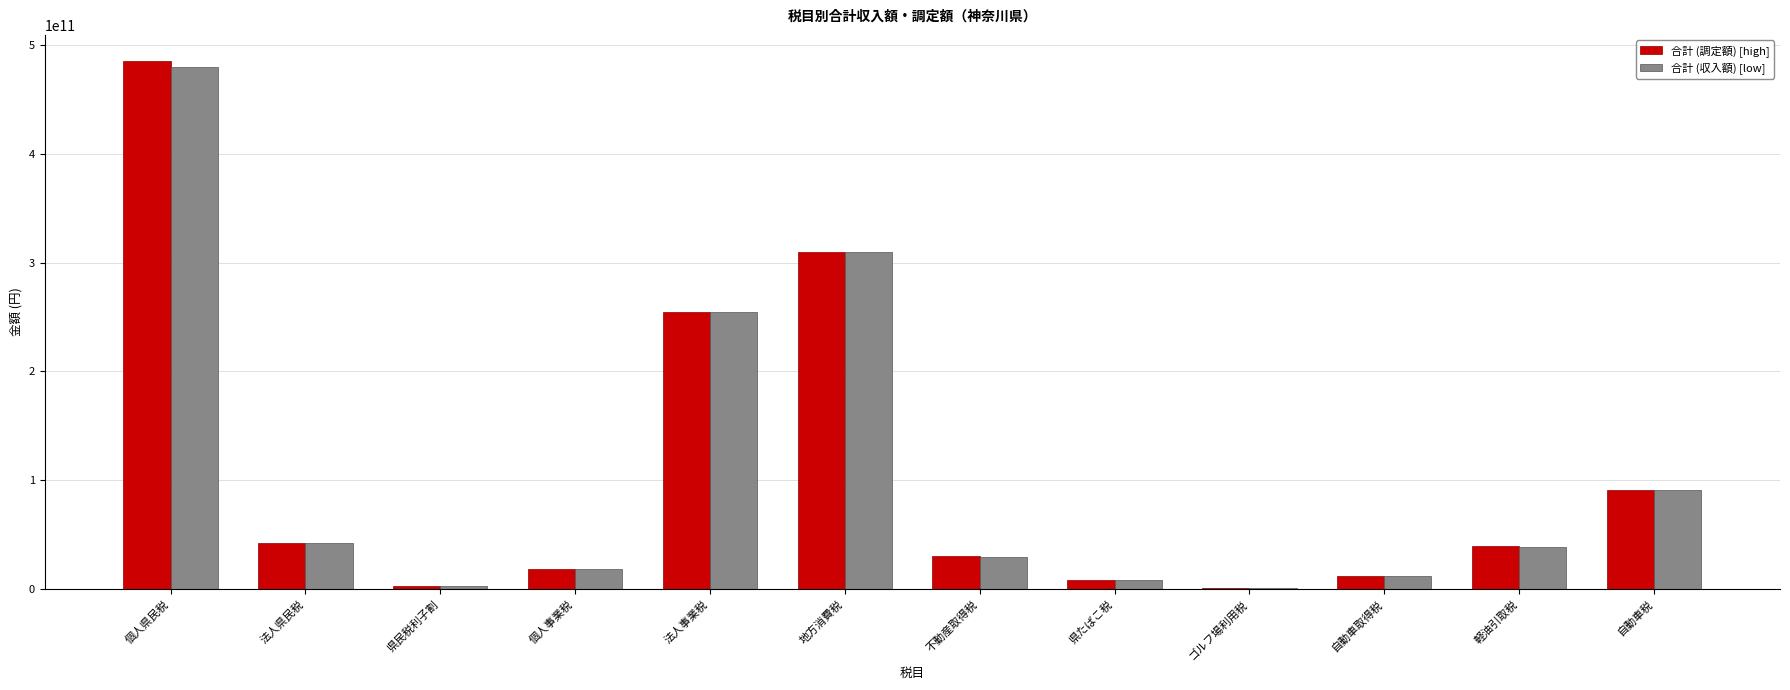

At which label does 合計 (収入額) [low] first exceed 38517952528?

個人県民税